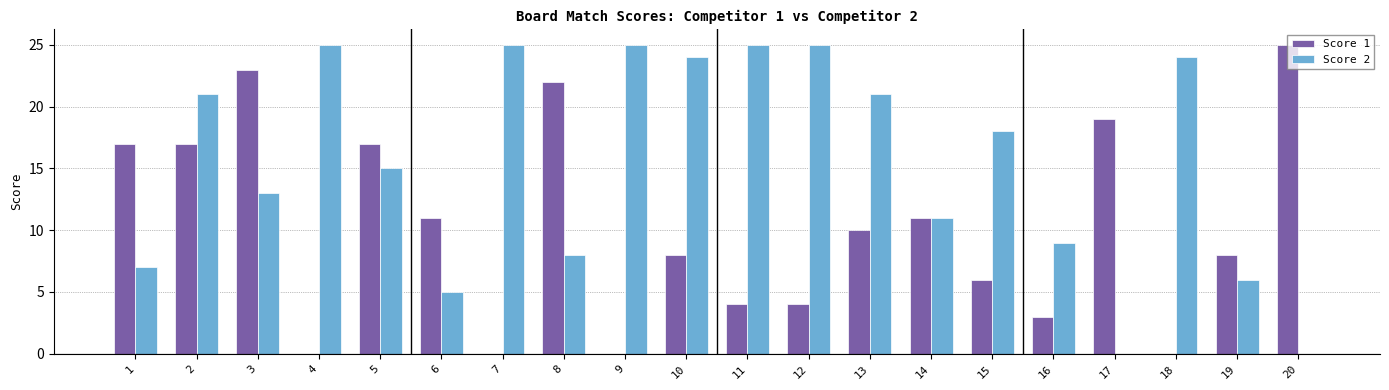

Reading left to right, list all the values displayed in this chart.

Score 1: 1=17	2=17	3=23	4=0	5=17	6=11	7=0	8=22	9=0	10=8	11=4	12=4	13=10	14=11	15=6	16=3	17=19	18=0	19=8	20=25
Score 2: 1=7	2=21	3=13	4=25	5=15	6=5	7=25	8=8	9=25	10=24	11=25	12=25	13=21	14=11	15=18	16=9	17=0	18=24	19=6	20=0